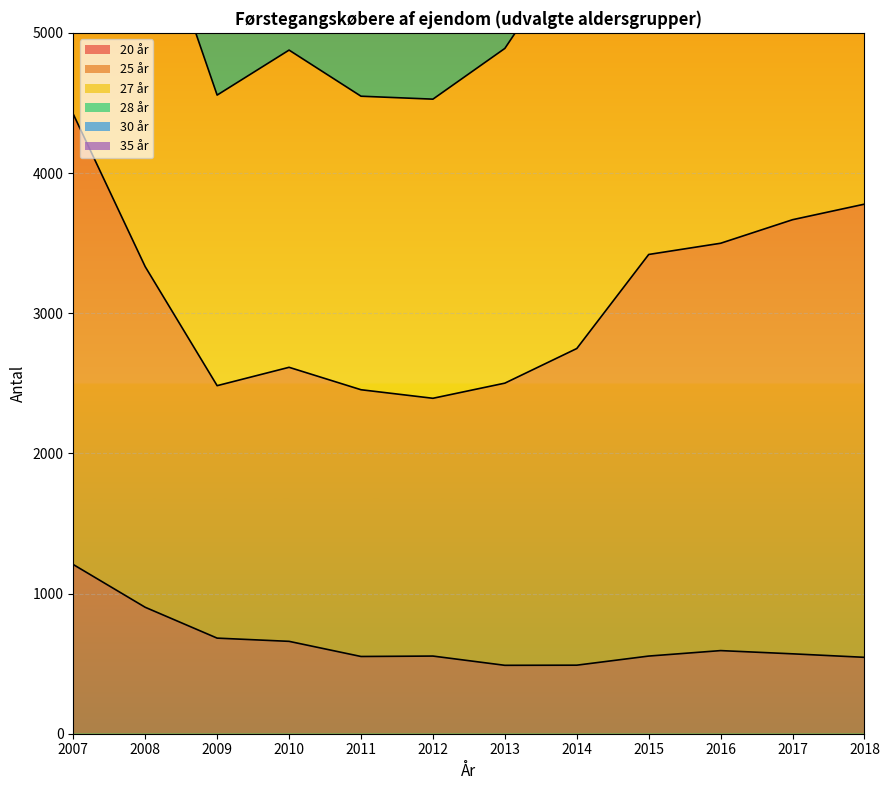

True or false: 28 år and 25 år intersect in this chart.

False